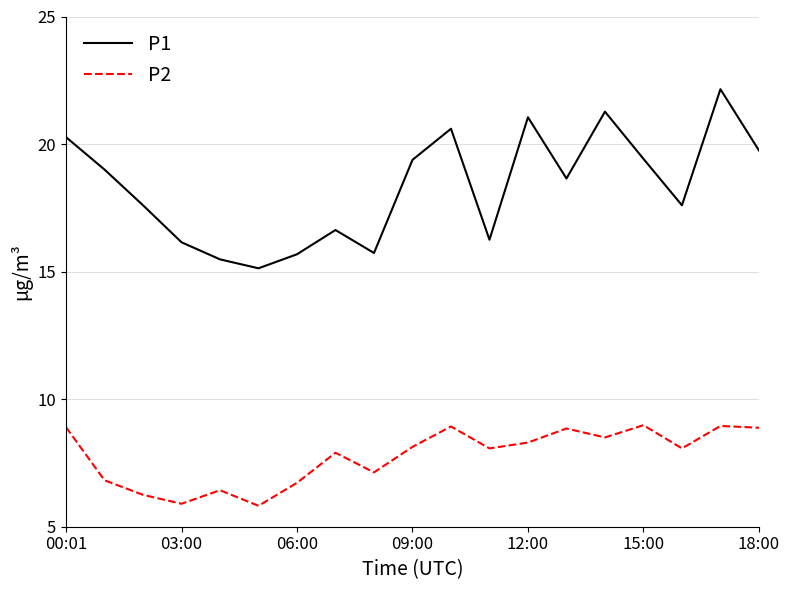

Which series has the largest total across all categories?

P1